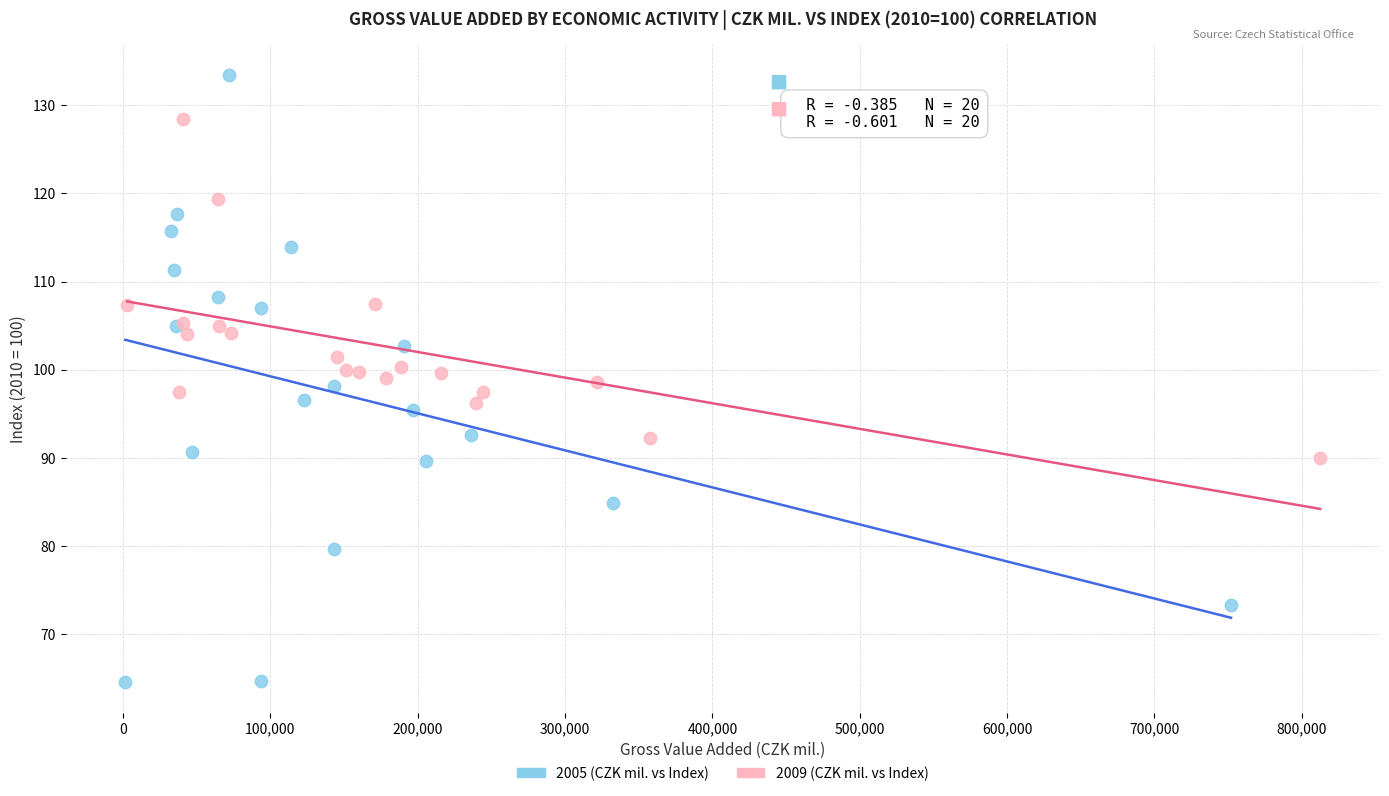

Which series has the largest Y range (max minus min)?

2005 (CZK mil. vs Index)